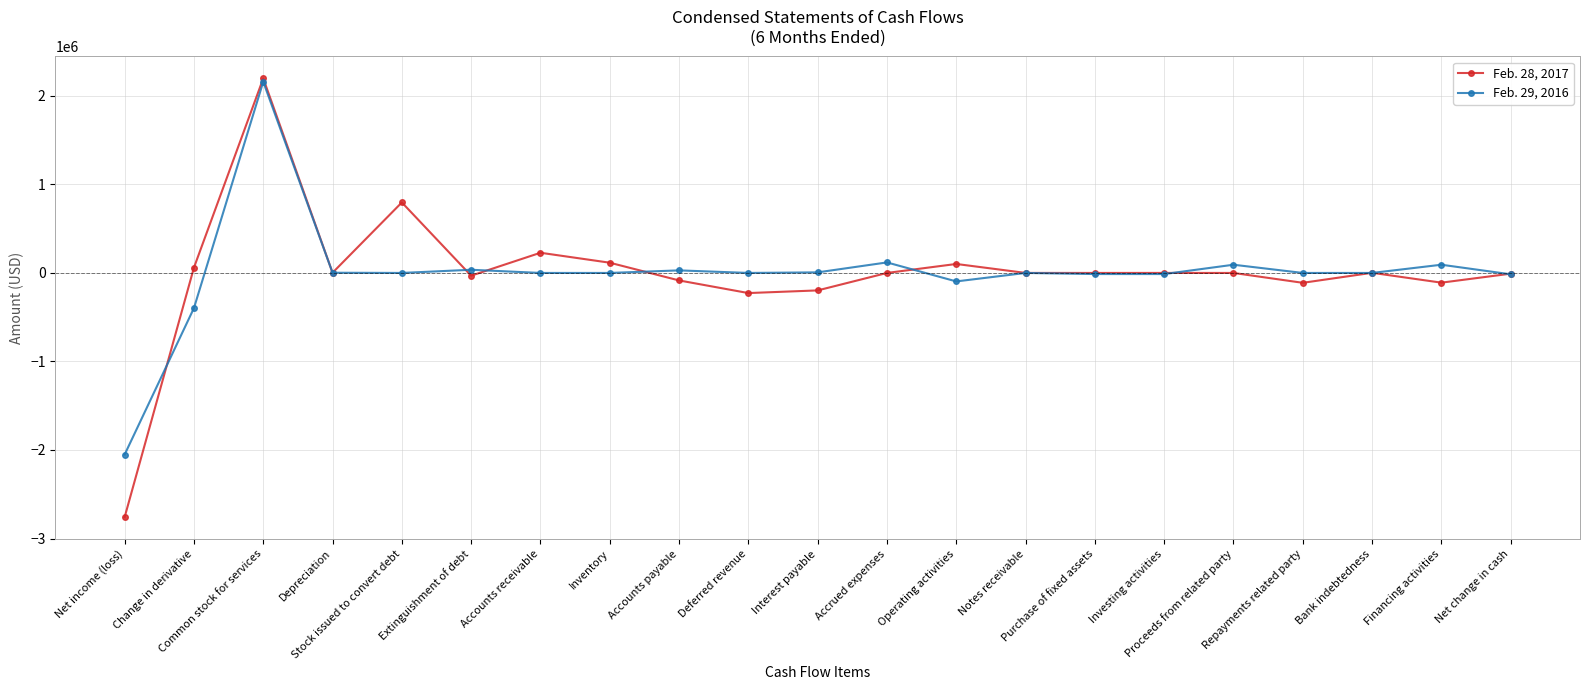

Which series has the widest spread of values?

Feb. 28, 2017